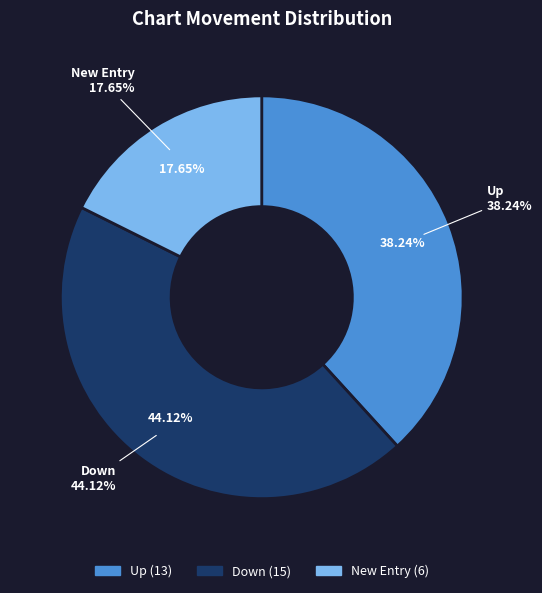

Do down and up together represent more than half of the pie?

Yes